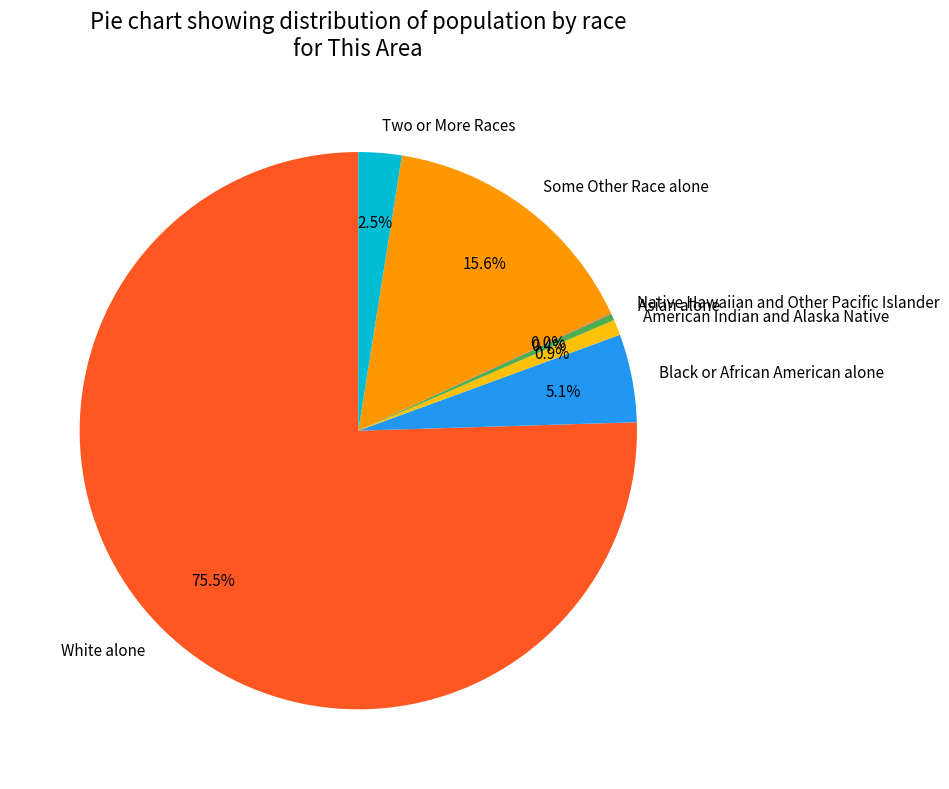

What is the majority slice?

White alone